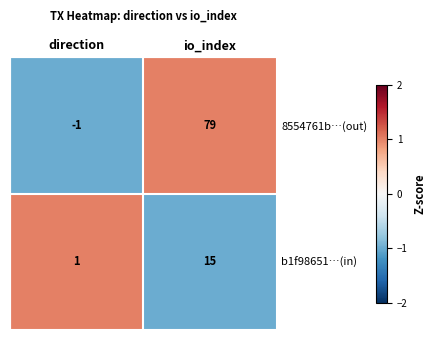

Rank the series at io_index from lowest to highest value.

b1f98651…(in), 8554761b…(out)